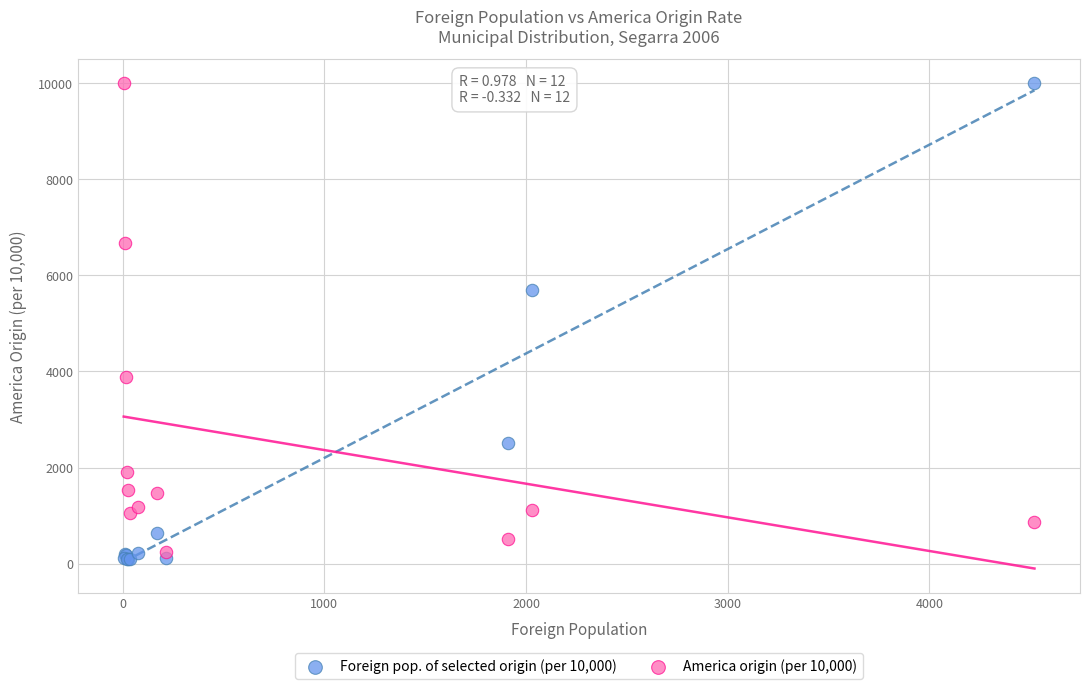

Which series has the largest Y range (max minus min)?

Foreign pop. of selected origin (per 10,000)